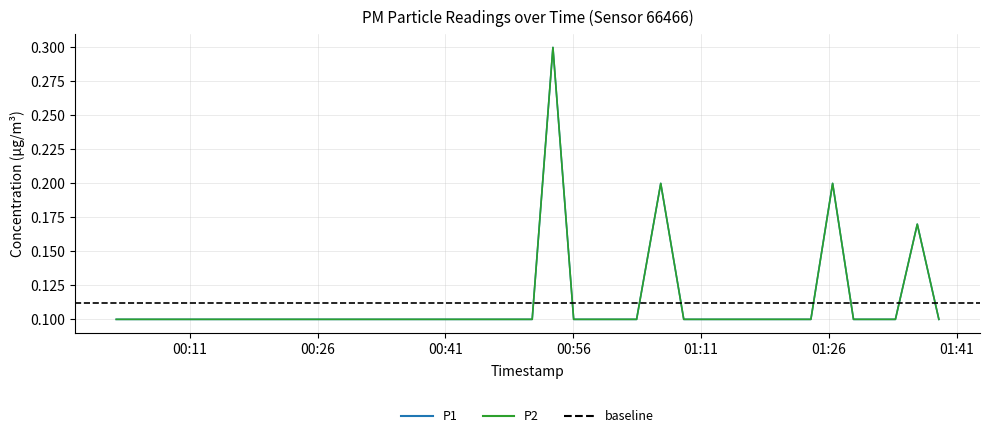

Between 2023-08-08T00:56:03 and 2023-08-08T01:14:00, which is larger?

2023-08-08T00:56:03